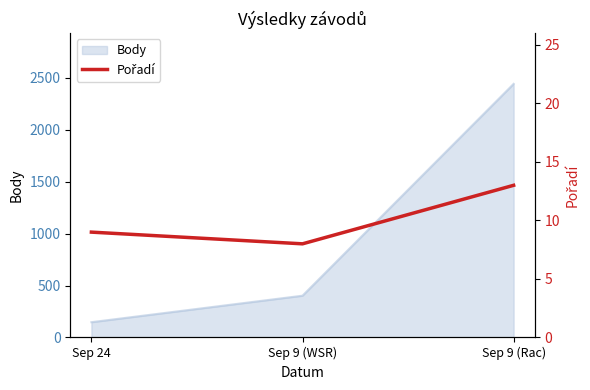

Where is Body nearest to the value 1294?

Sep 9 (WSR)